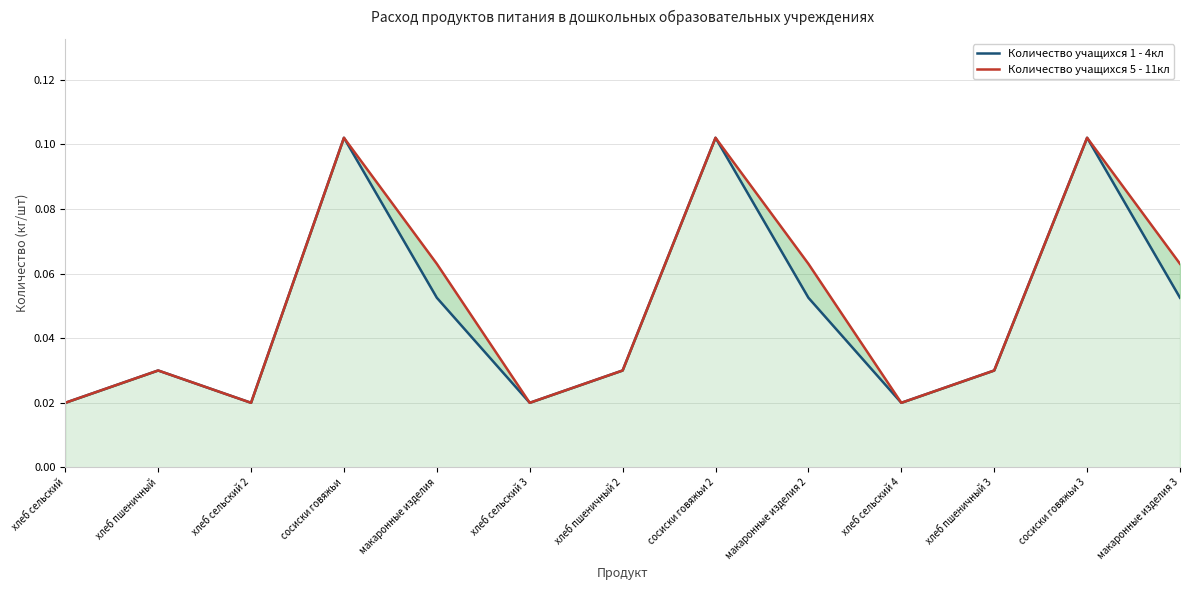

True or false: Количество учащихся 1 - 4кл and Количество учащихся 5 - 11кл cross at least once.

False